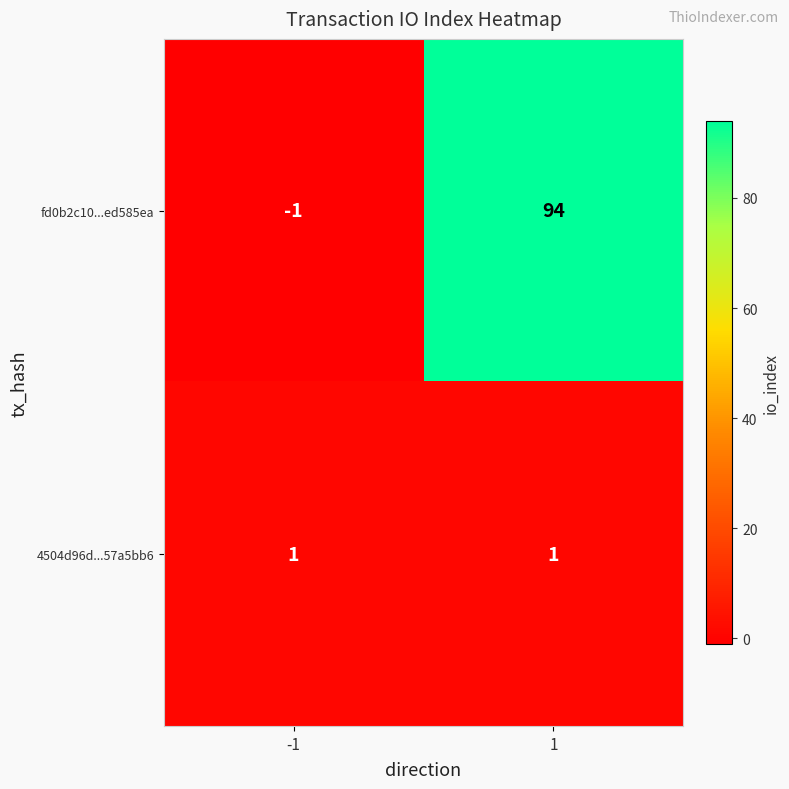

Reading right to left, list all the values displayed in this chart.

fd0b2c10...ed585ea: 94	-1
4504d96d...57a5bb6: 1	1